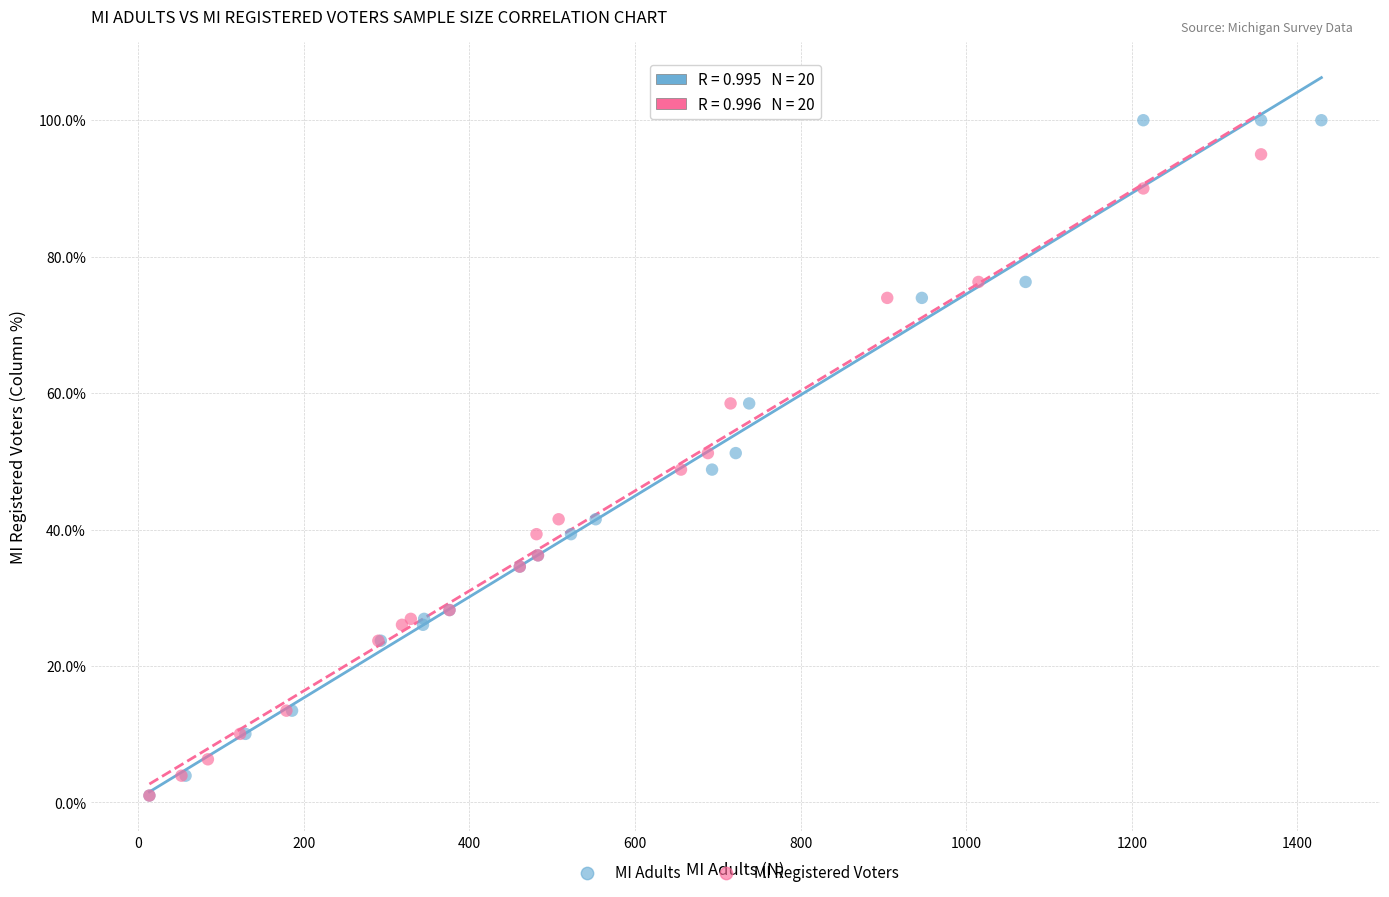

What are all the series names shown in the legend?

MI Adults, MI Registered Voters